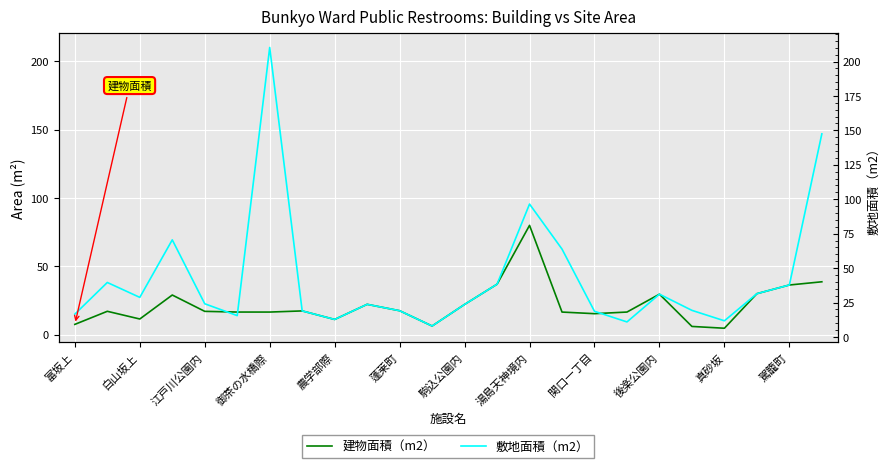

How many times do 建物面積（m2） and 敷地面積（m2） cross each other?

3